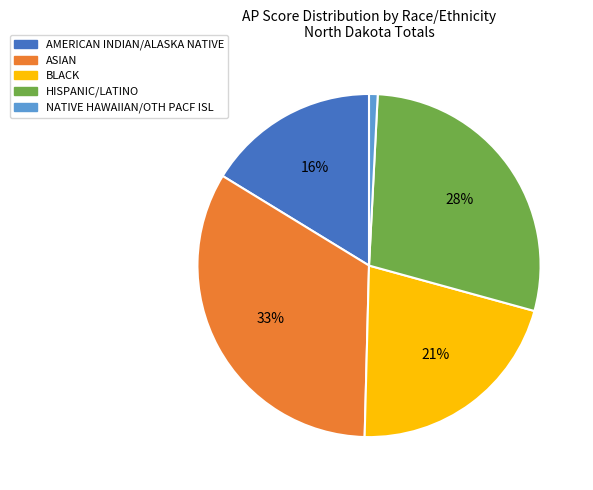

Is there a majority slice in this chart?

No